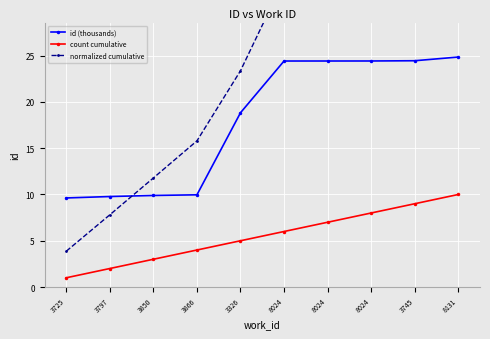

Is it true that count cumulative equals 2.1 at 8024?

False